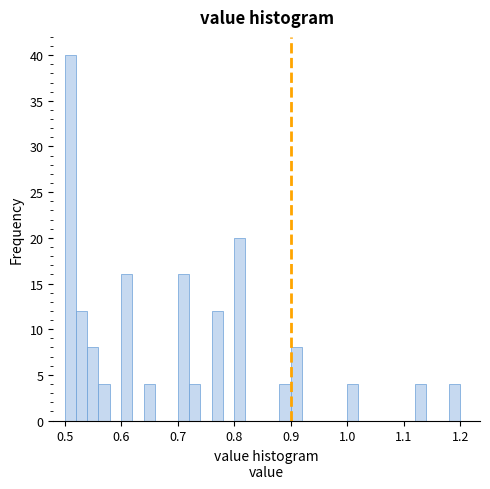

Read against the x-axis, roughly where is the centre of the tallest bar?

0.51